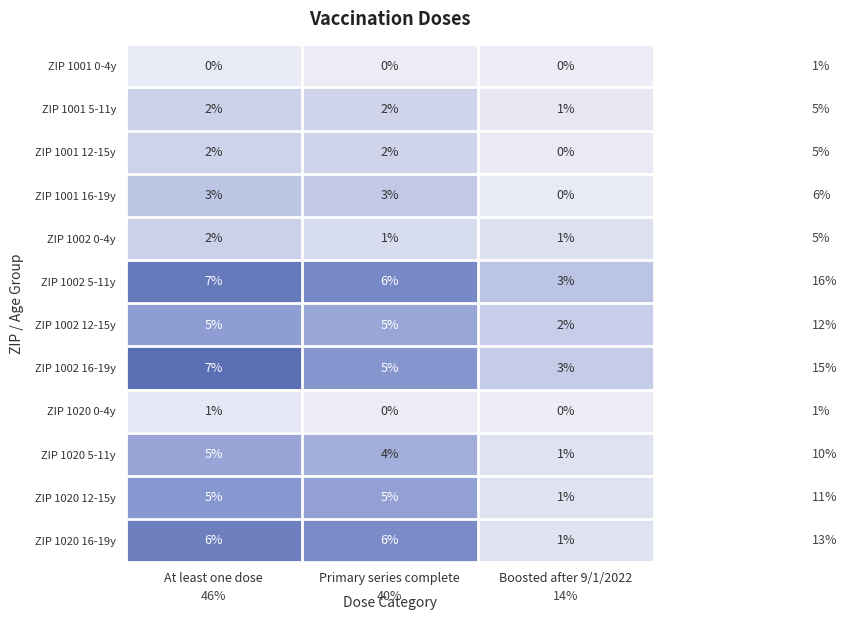

Which series has the largest total across all categories?

ZIP 1002 5-11y